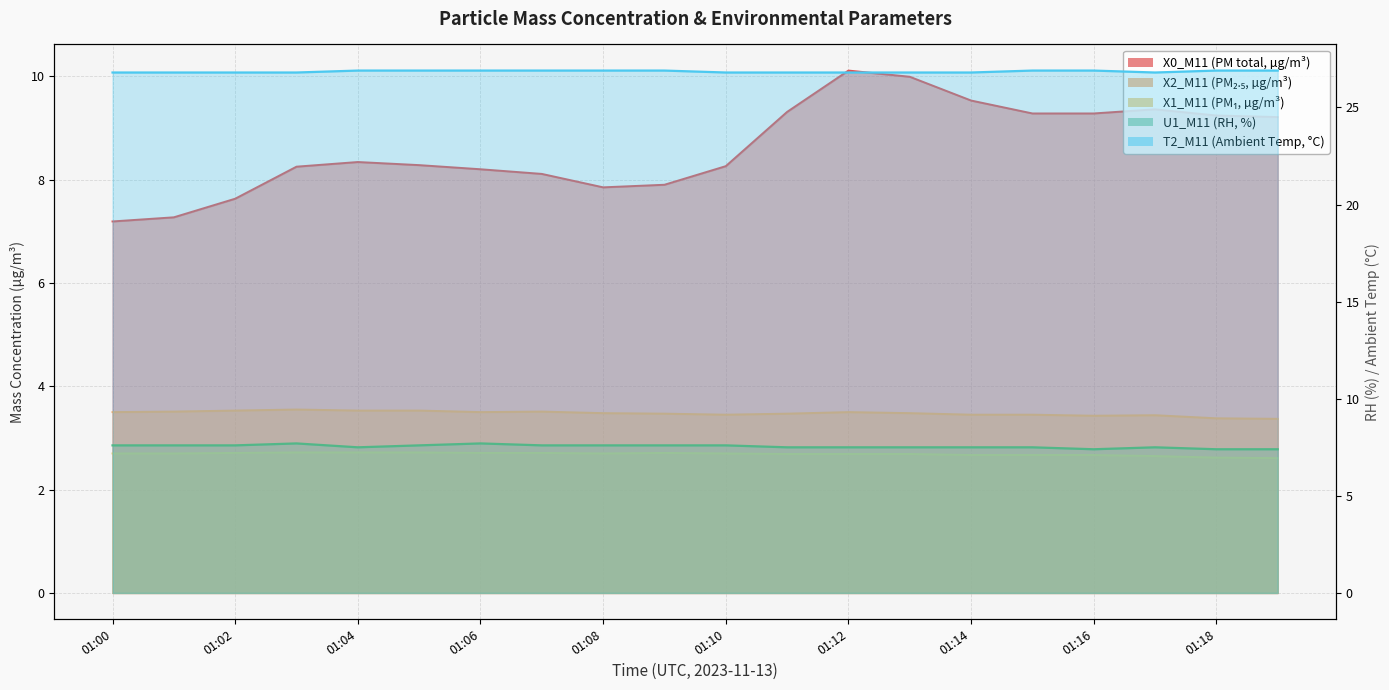

In X0_M11, how many points are lower than both neighbors (excluding endpoints)?

1